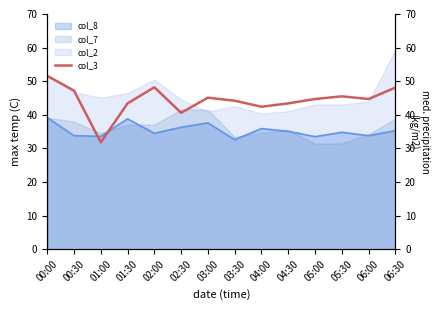

What is the average value?

44.4